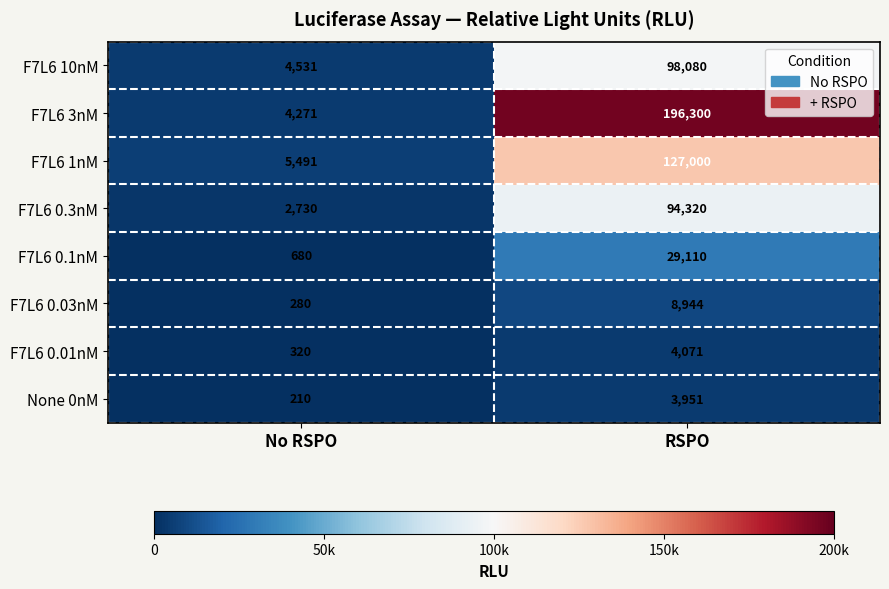

What is the sum of all F7L6 0.01nM values?

4391